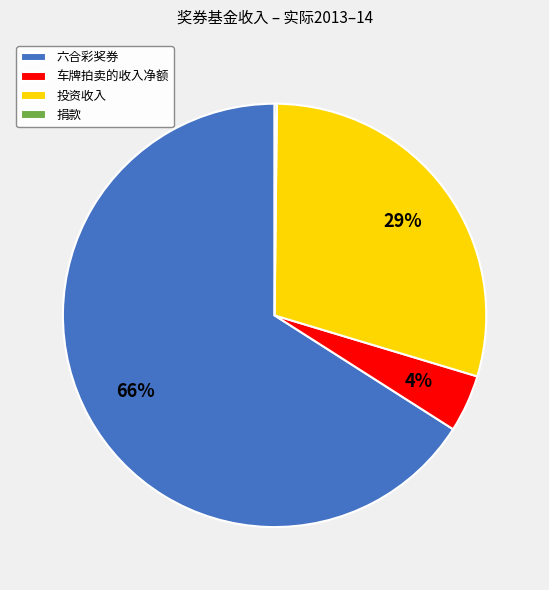

What percentage is the 投资收入 slice, to the nearest percent?

29%